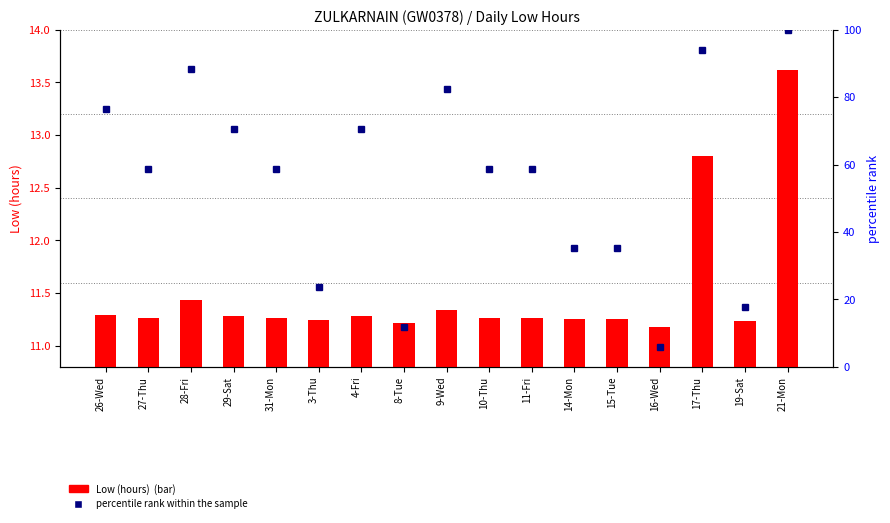

List the series in order of their overall mean, highest first.

percentile rank within the sample, Low (hours)